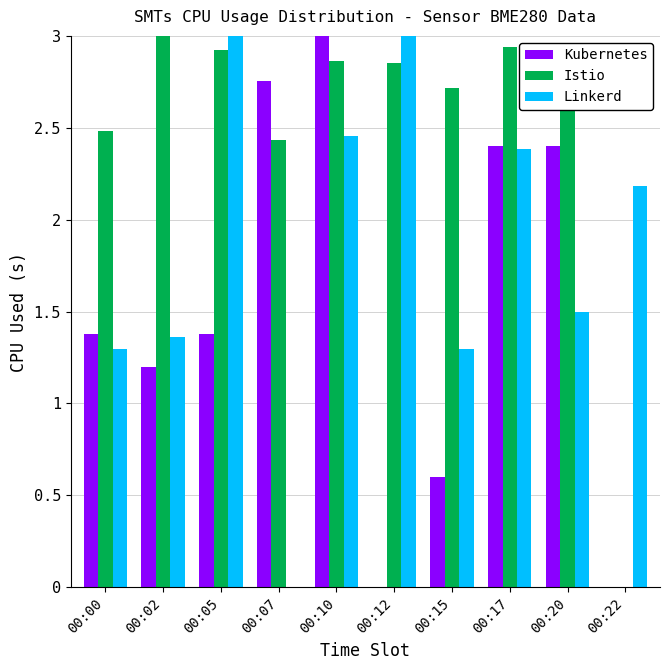

Where is Istio nearest to the value 1?

00:22